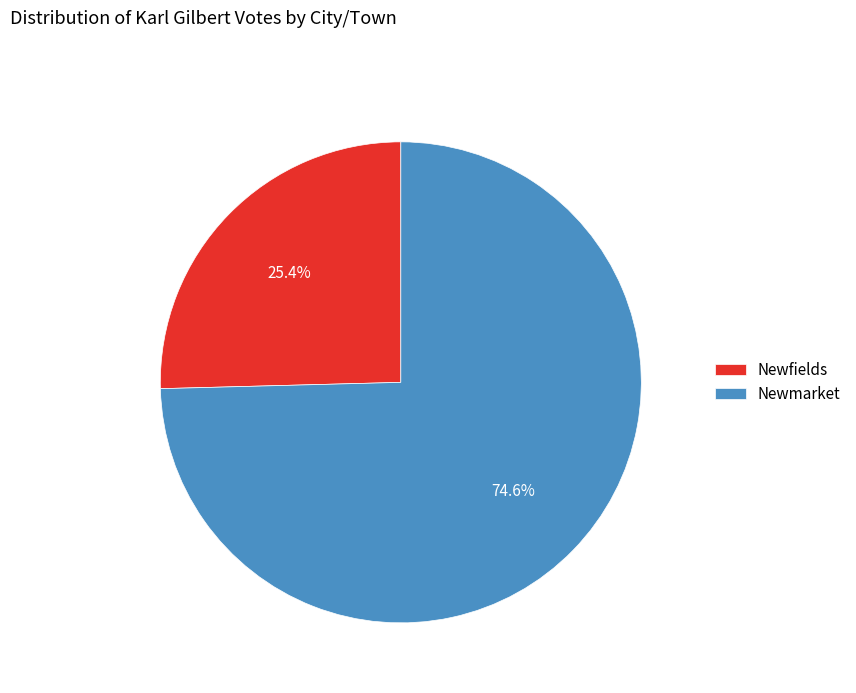

Which category accounts for the majority?

Newmarket